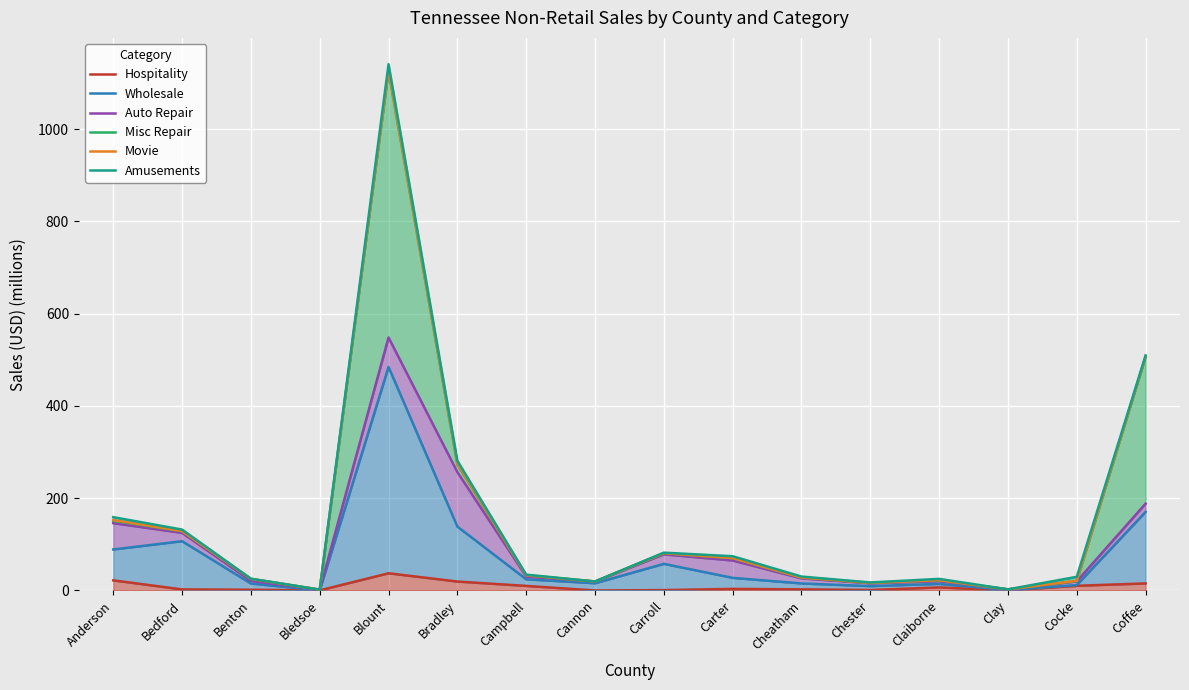

What is the difference between the Auto Repair values at Clay and Carroll?

76.0